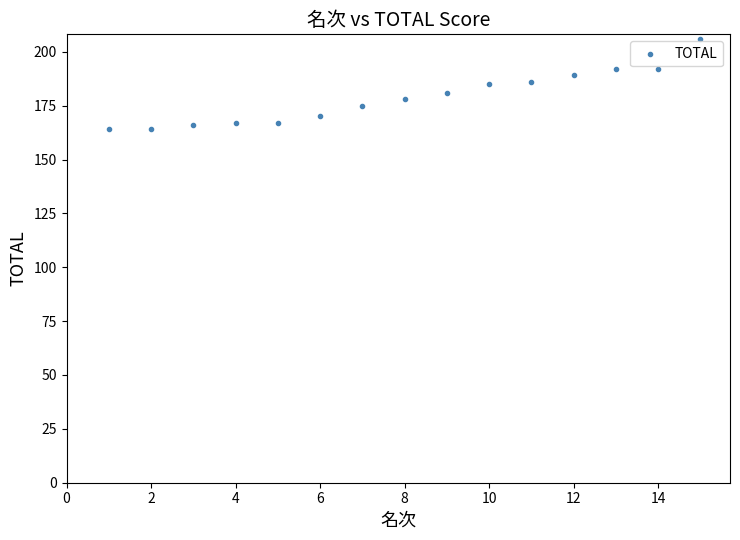

What is the range of Y values (max minus min)?

42